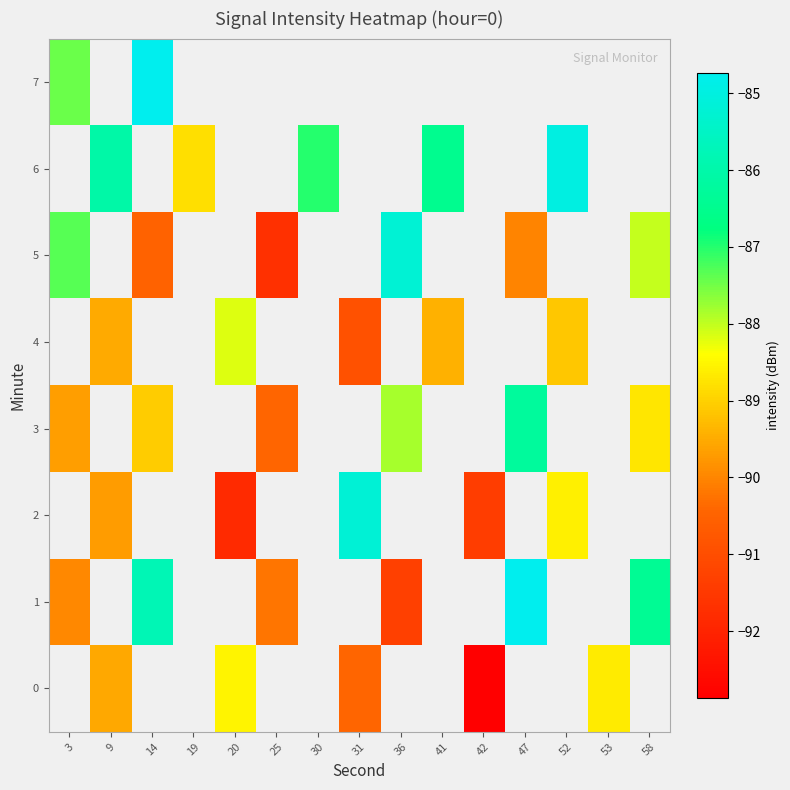

How many data points does each series have?

15